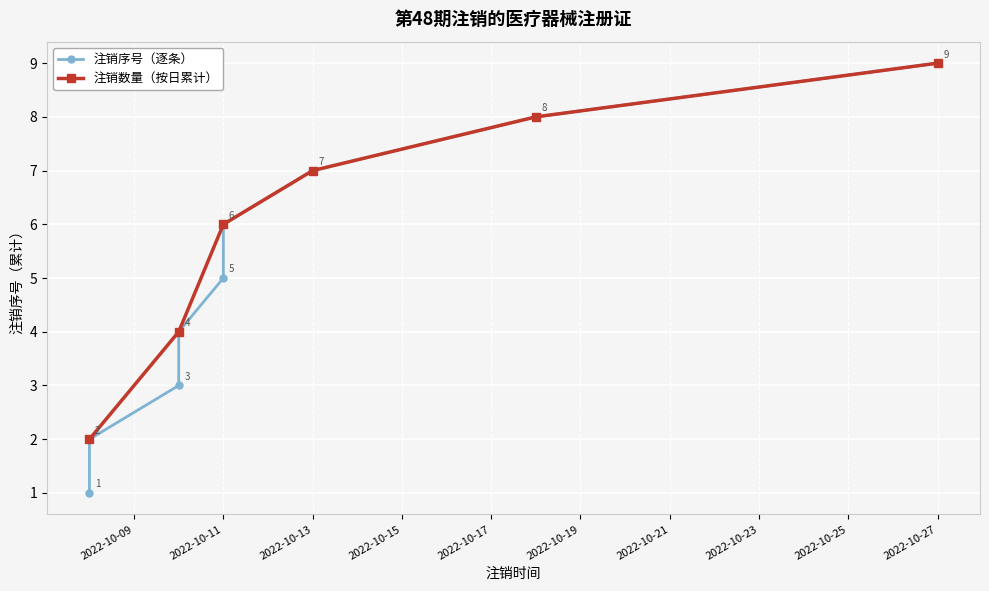

Which has a higher value, 2022-10-11 or 2022-10-11?

2022-10-11